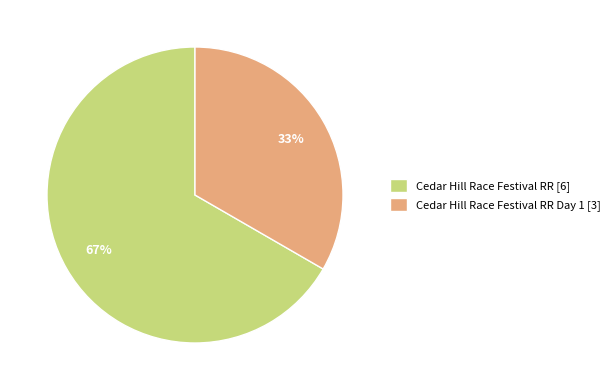

To the nearest percent, what percentage of the pie is Cedar Hill Race Festival RR [6]?

67%